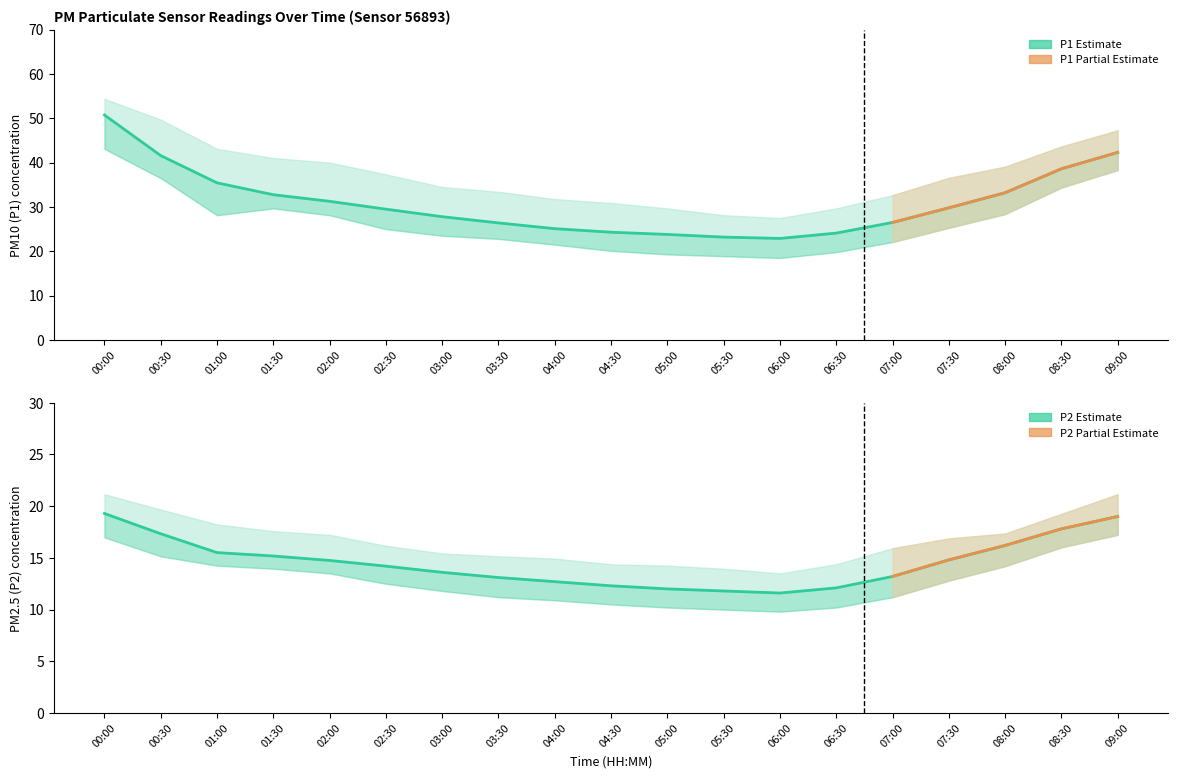

Does the chart have visible grid lines?

No